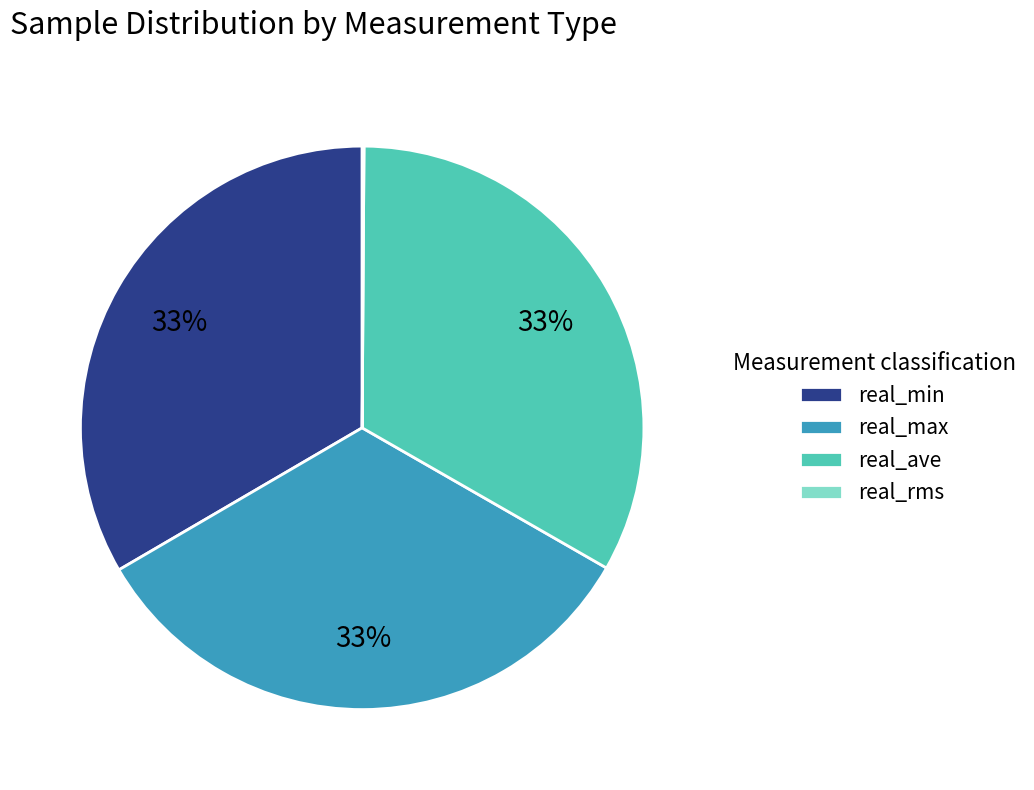

Is there any slice that represents more than half of the pie?

No